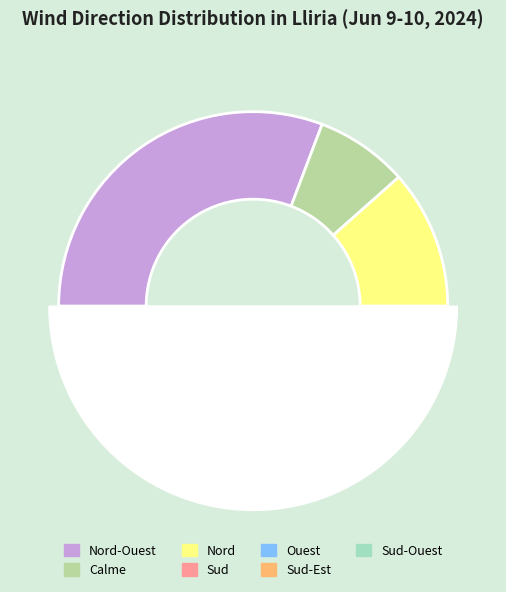

What percentage is NOT represented by Est?

100.0%